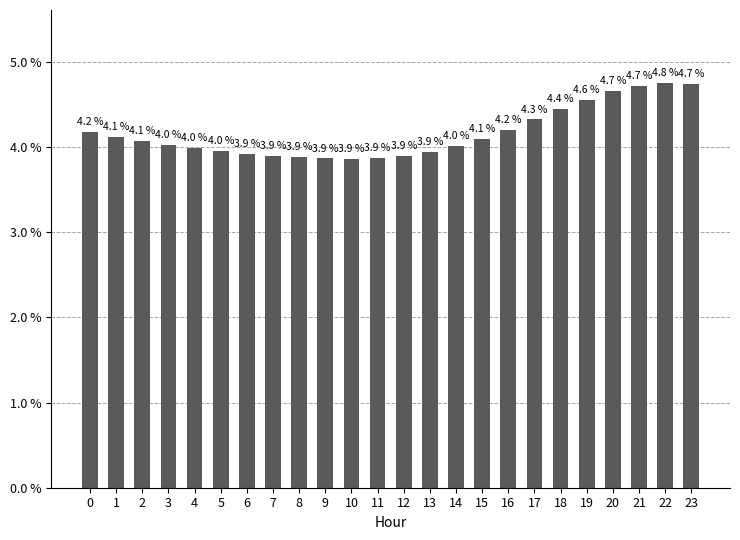

How many distinct data groups are displayed?

1